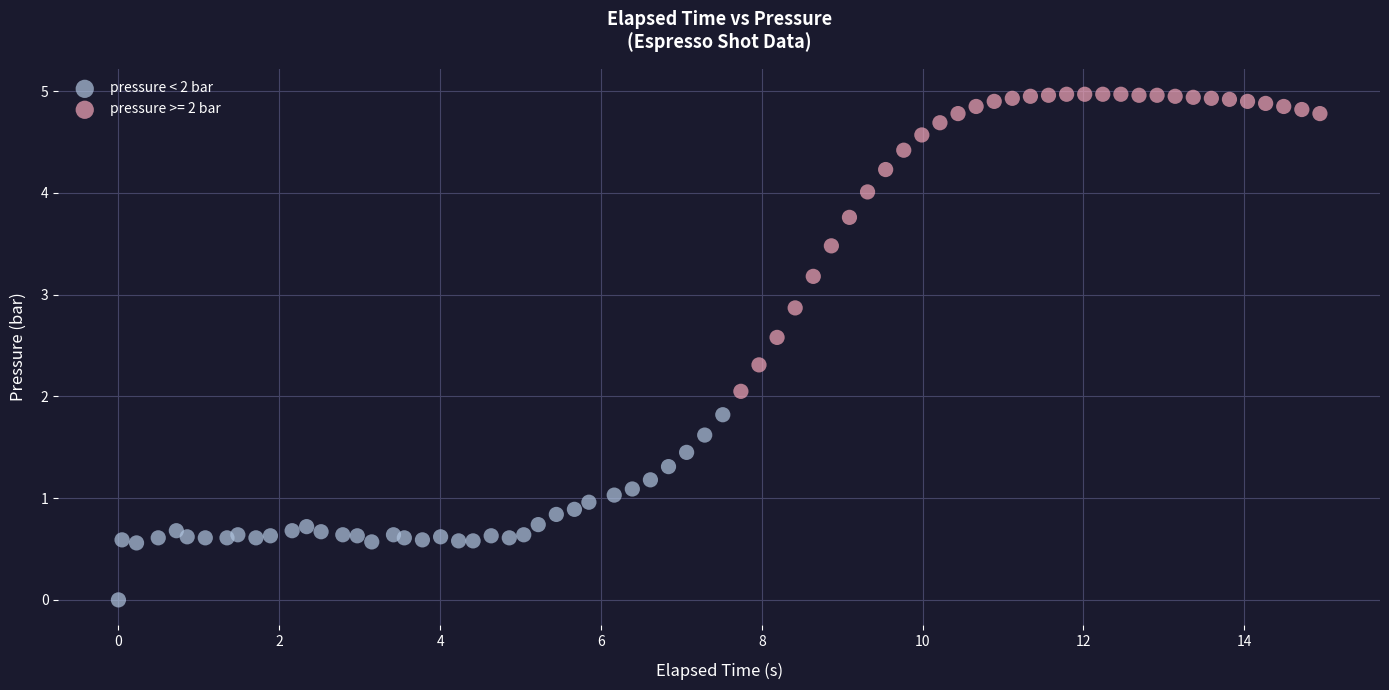

Which series has the largest Y range (max minus min)?

pressure >= 2 bar